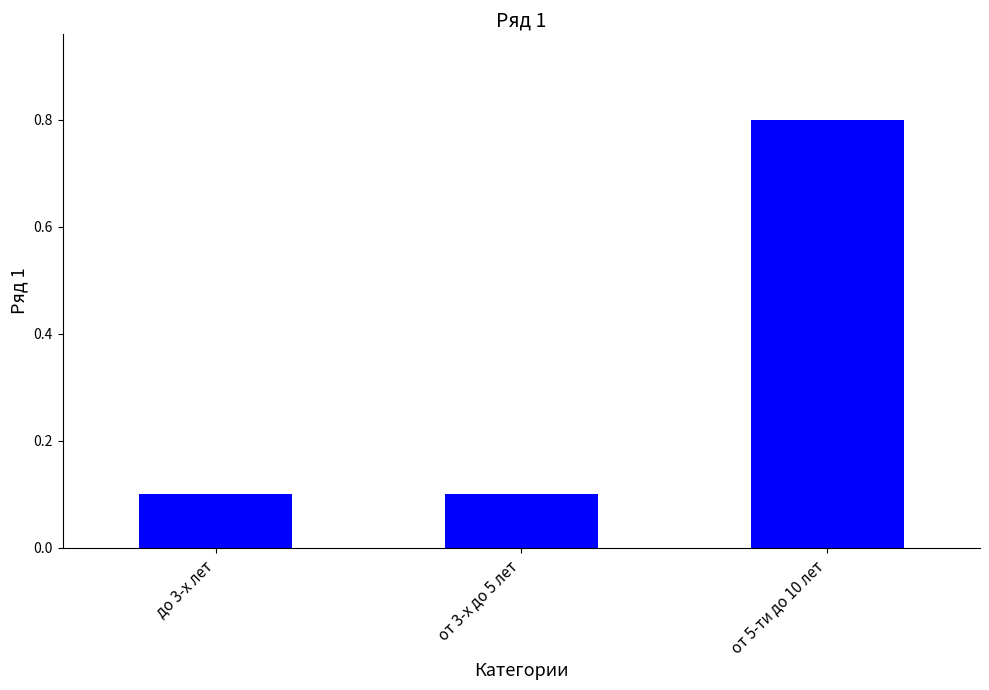

How many values are between 0 and 1?

3